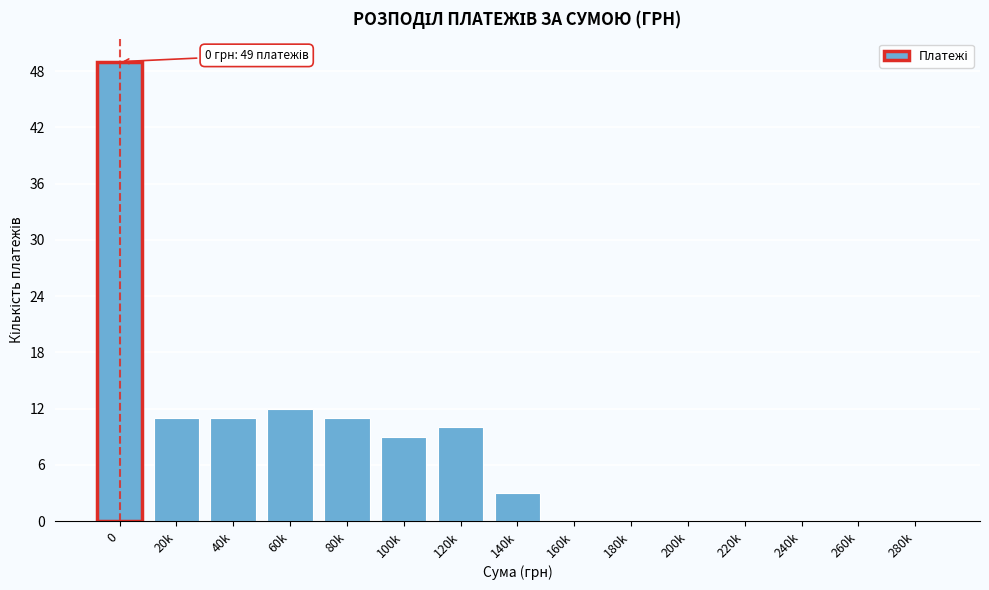

Reading left to right, list all the values displayed in this chart.

0=49	20k=11	40k=11	60k=12	80k=11	100k=9	120k=10	140k=3	160k=0	180k=0	200k=0	220k=0	240k=0	260k=0	280k=0